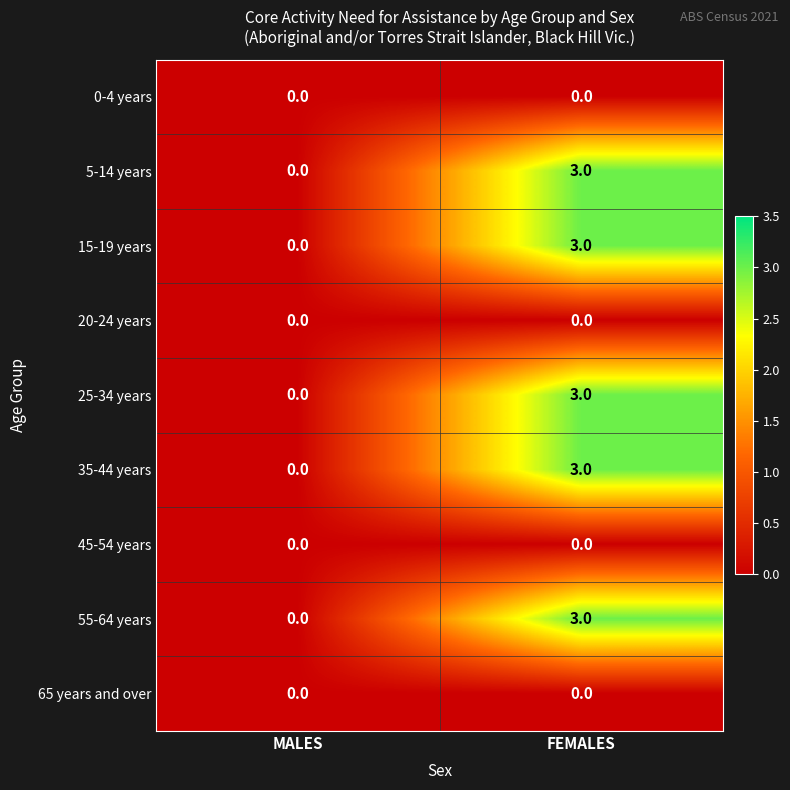

Reading right to left, what are all the values shown in this chart?

0-4 years: 0	0
5-14 years: 3	0
15-19 years: 3	0
20-24 years: 0	0
25-34 years: 3	0
35-44 years: 3	0
45-54 years: 0	0
55-64 years: 3	0
65 years and over: 0	0